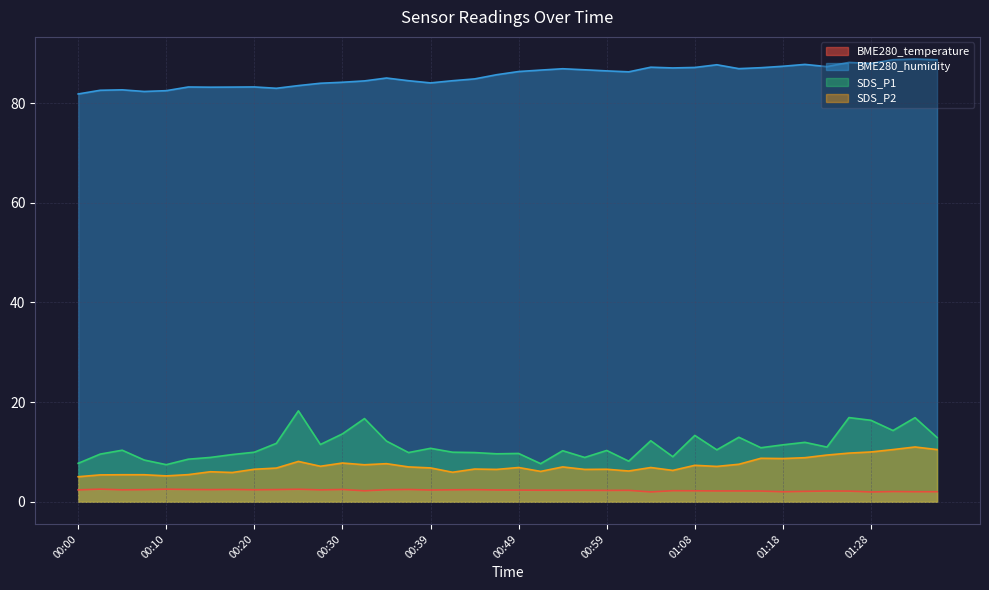

At which category does BME280_temperature reach its first local valley?

00:05